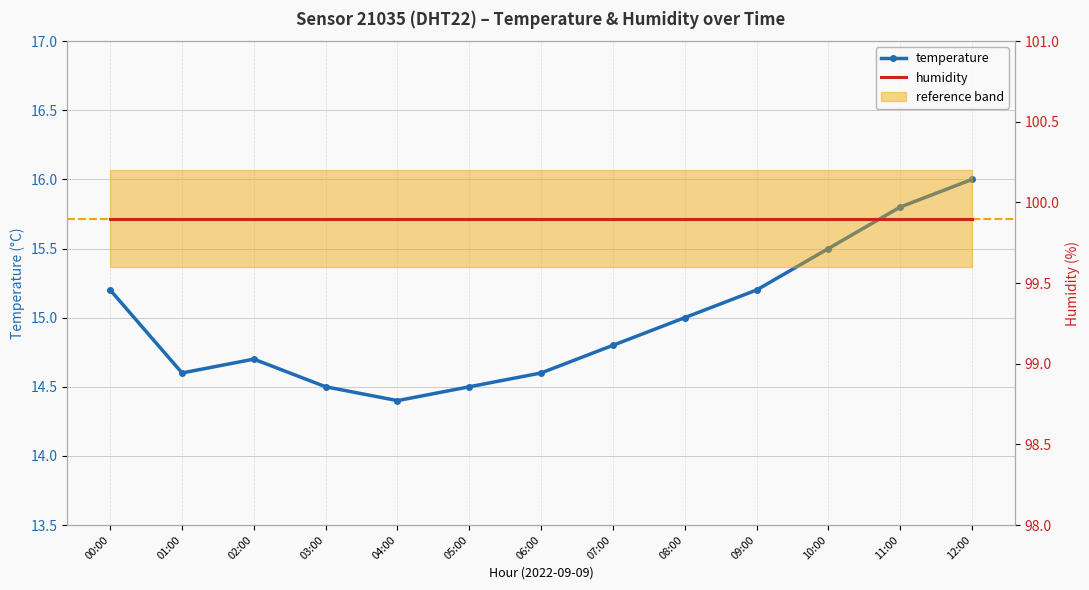

What is the sum of the humidity values at 12:00 and 05:00?

199.8